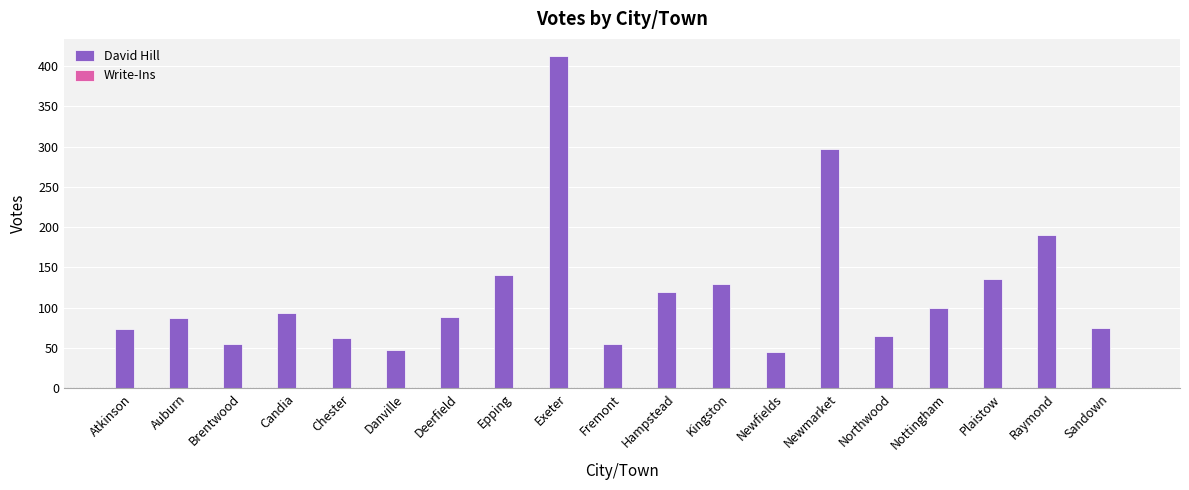

Between Plaistow and Brentwood, which is larger?

Plaistow